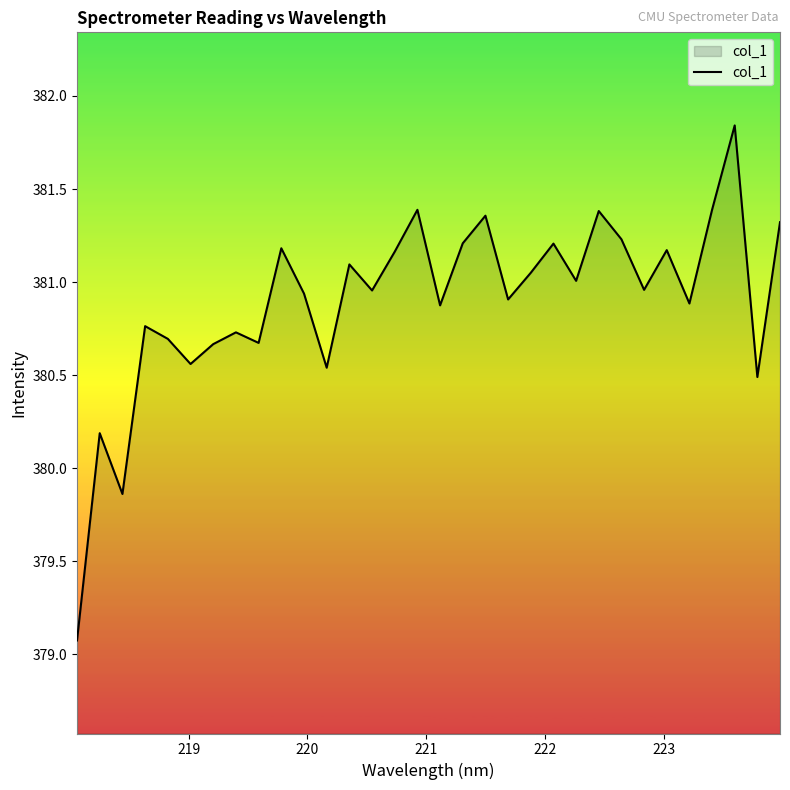

What is the difference between the maximum and minimum values?

2.8